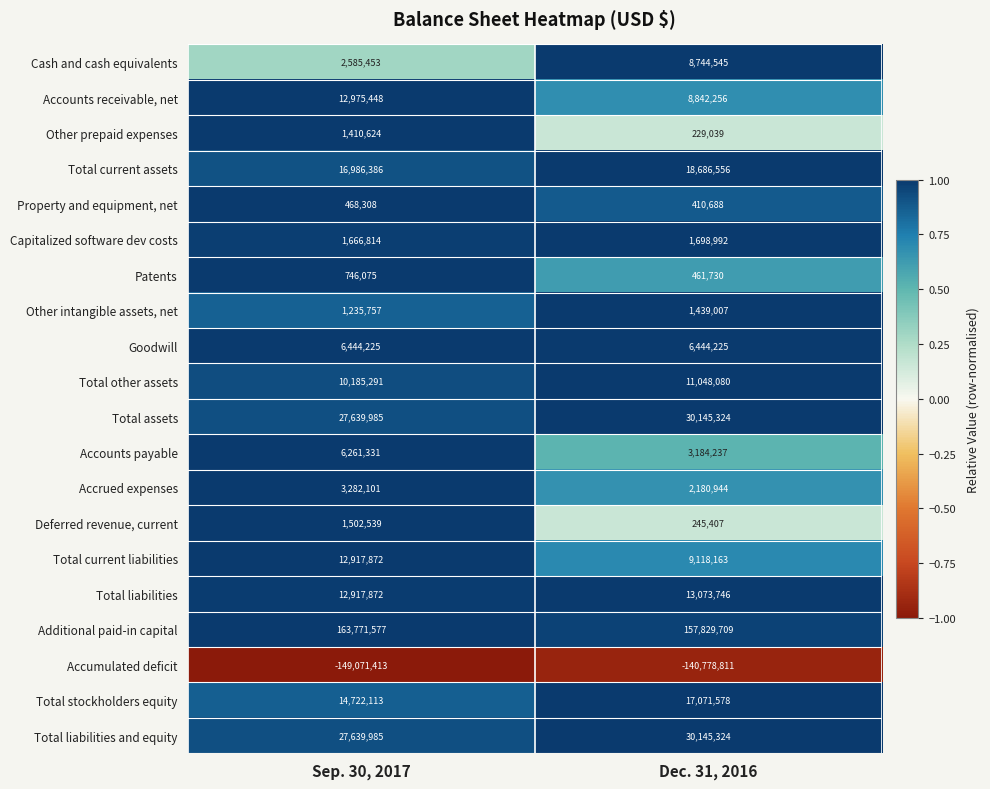

What is the difference between the maximum and minimum values in the Total current assets series?

1700170